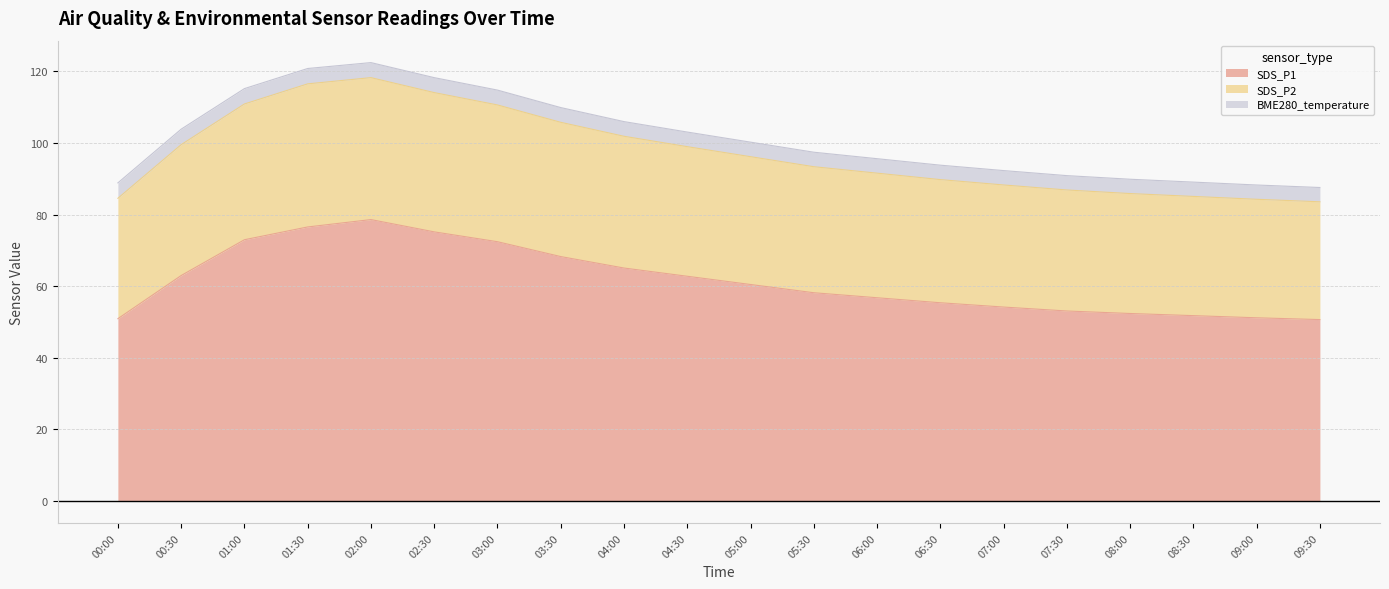

What is the spread (max minus min) of values at 09:30?

36.9